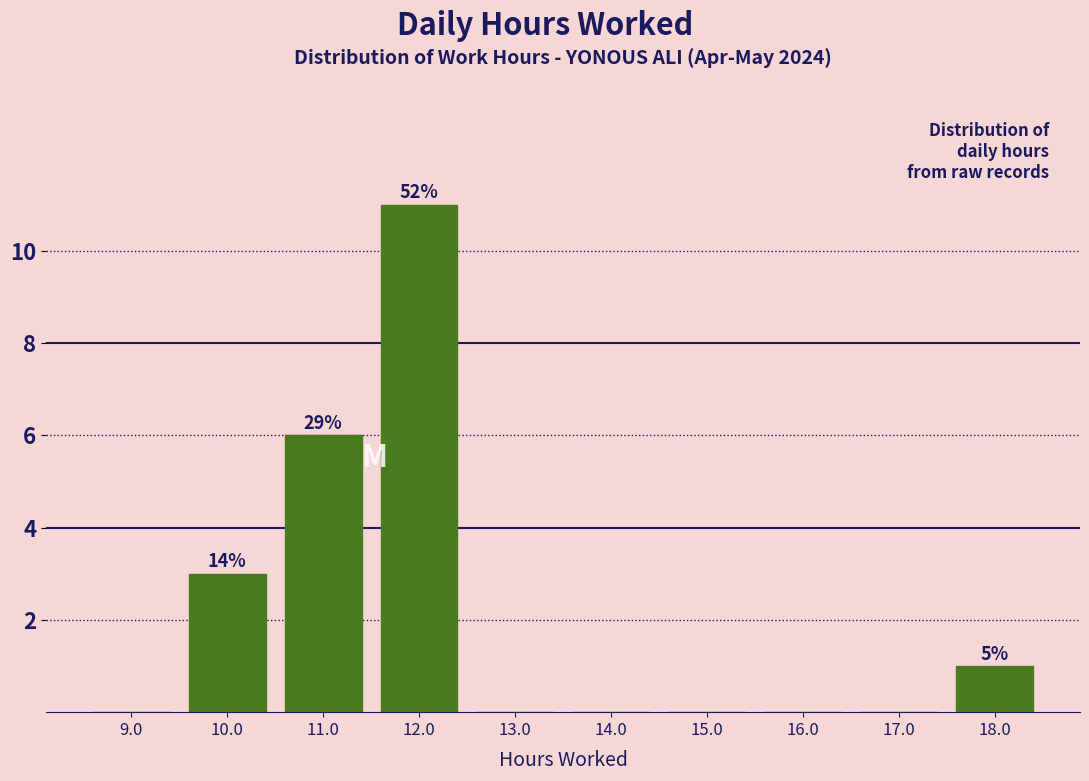

Which range on the x-axis has the tallest bar?

11.5 to 12.5